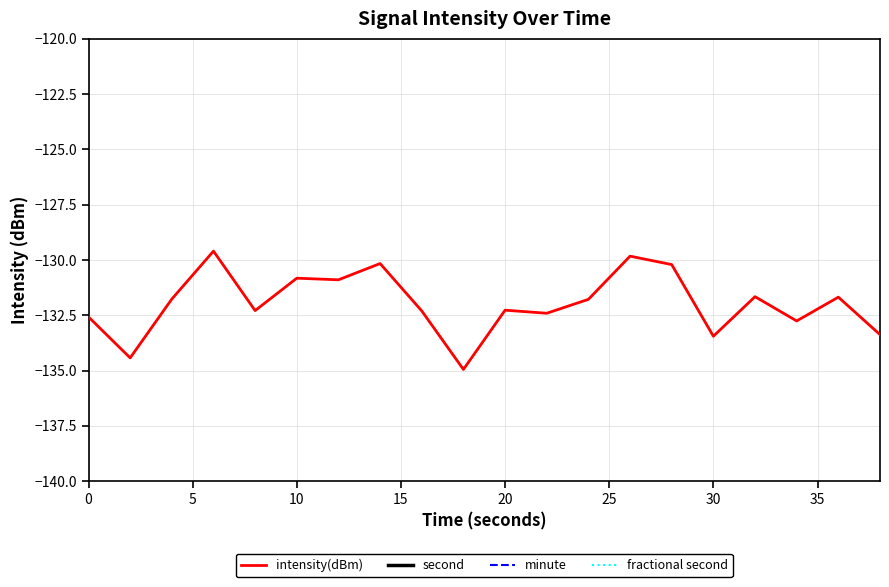

What is the difference between the maximum and minimum values in the intensity(dBm) series?

5.4